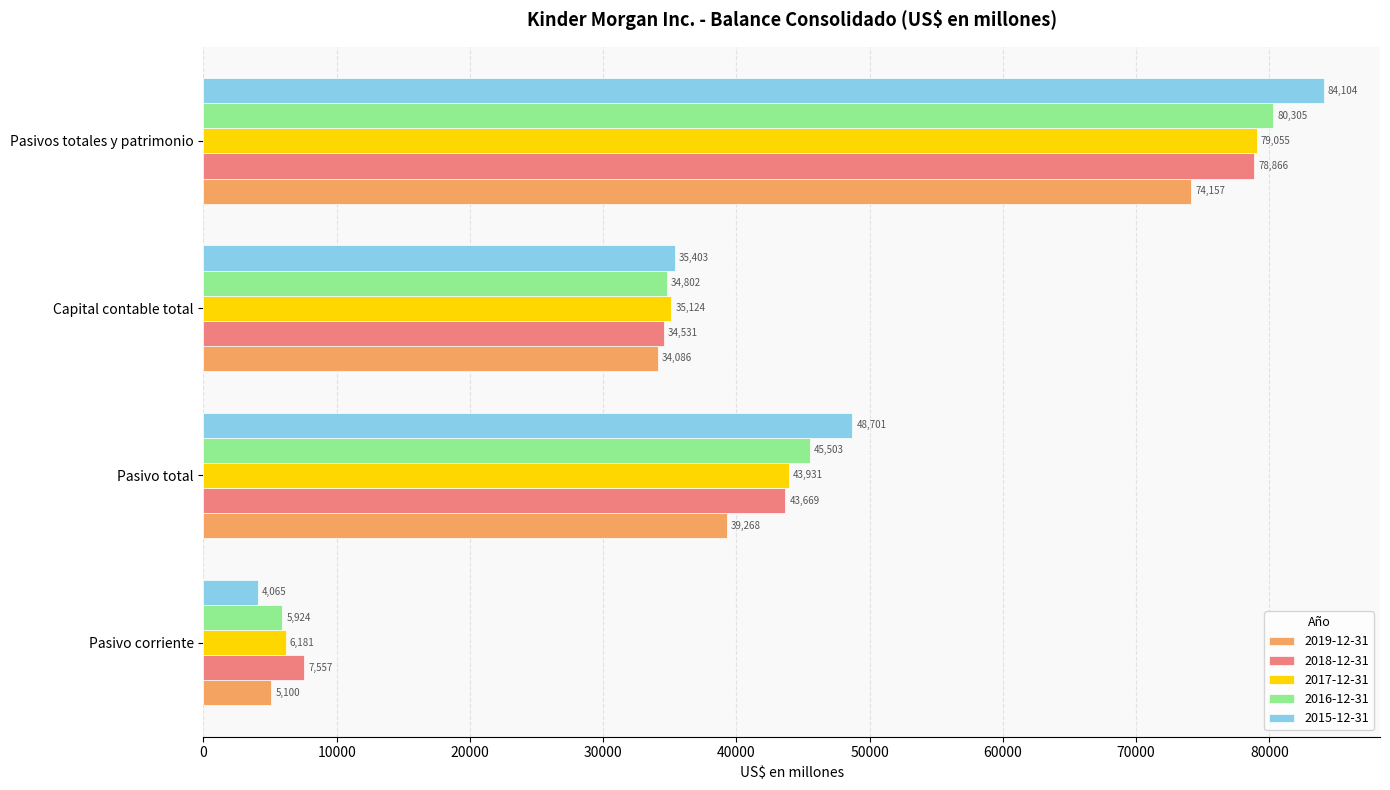

At which label is 2017-12-31 closest to 42618?

Pasivo total